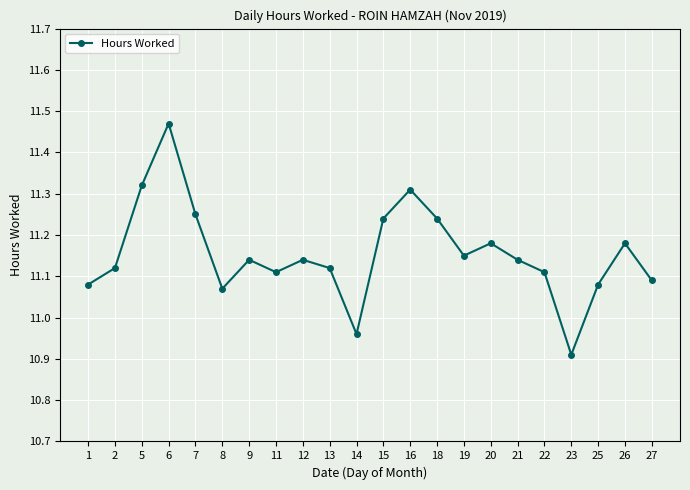

What is the sum of all values?

245.4